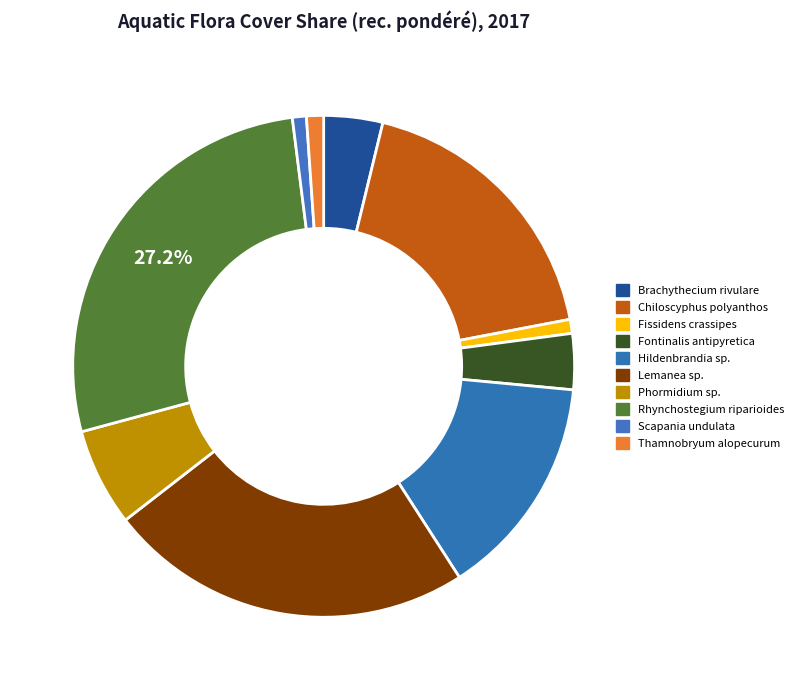

Is Chiloscyphus polyanthos the majority of the pie?

No